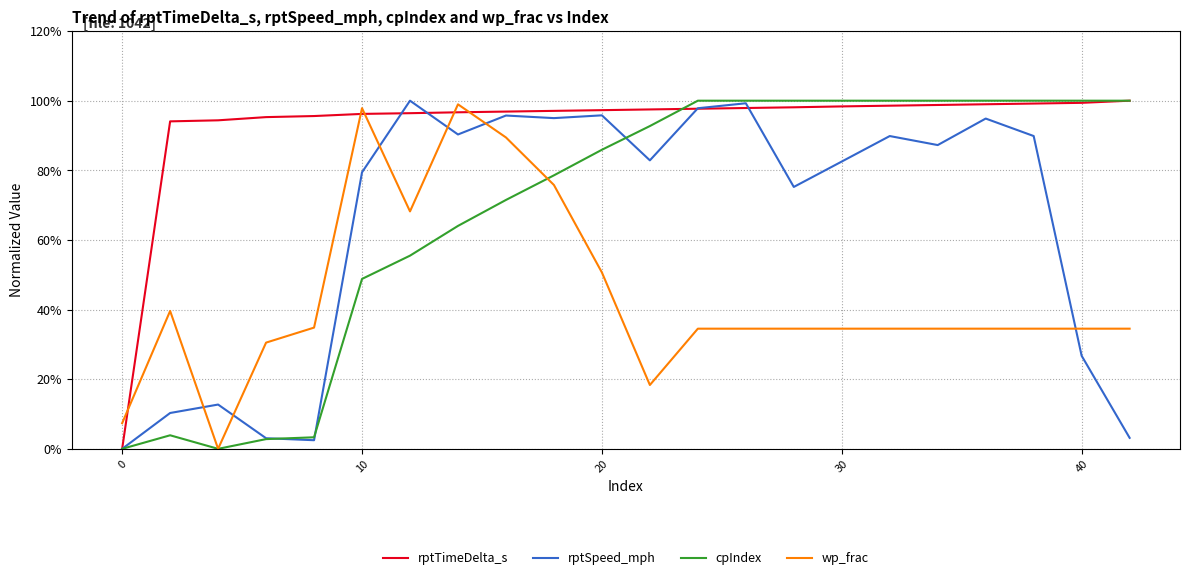

Is this an area chart (filled region under the line)?

No